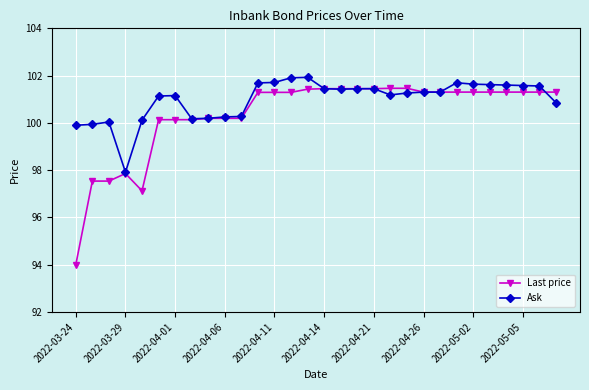

True or false: Ask has more than 1 points higher than both neighbors.

True